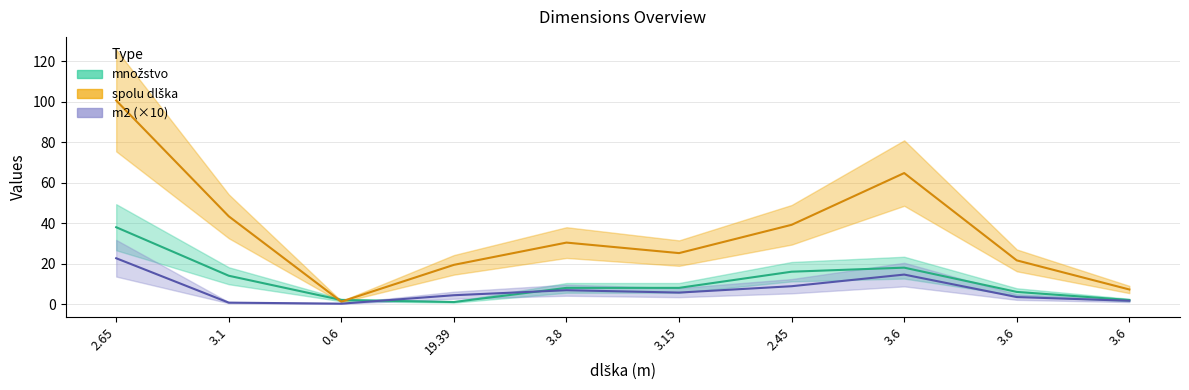

At which label is spolu dlška closest to 50?

3.1